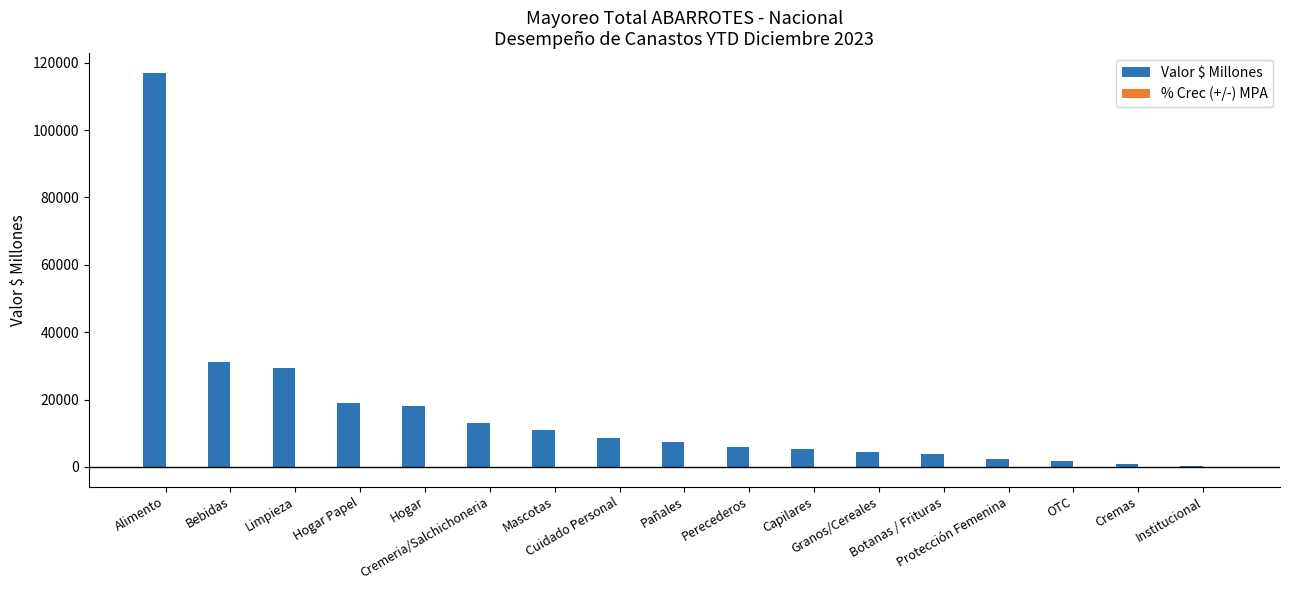

What is the difference between the Valor $ Millones values at Cremas and Mascotas?

10160.6